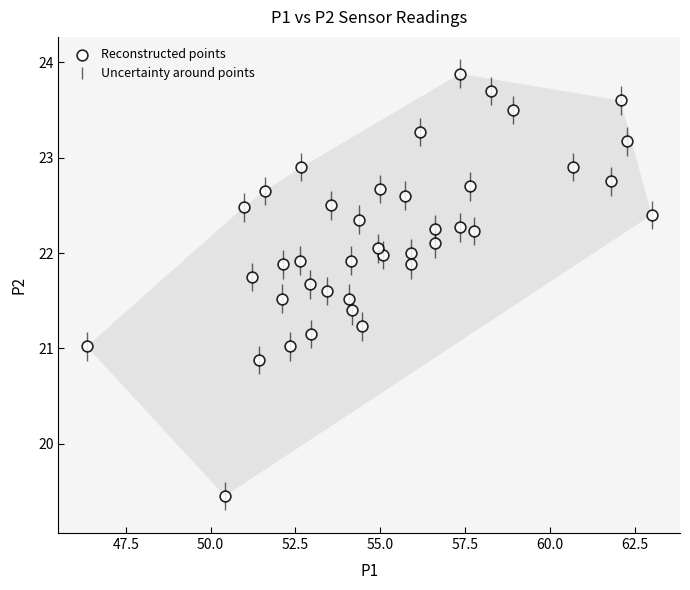

What is the range of Y values (max minus min)?

4.4